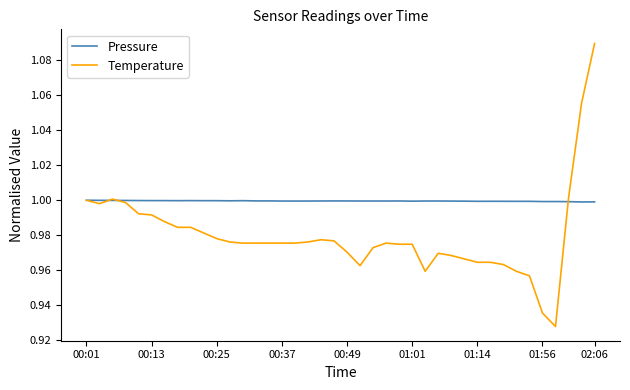

List the series in order of their peak value, highest first.

Temperature, Pressure